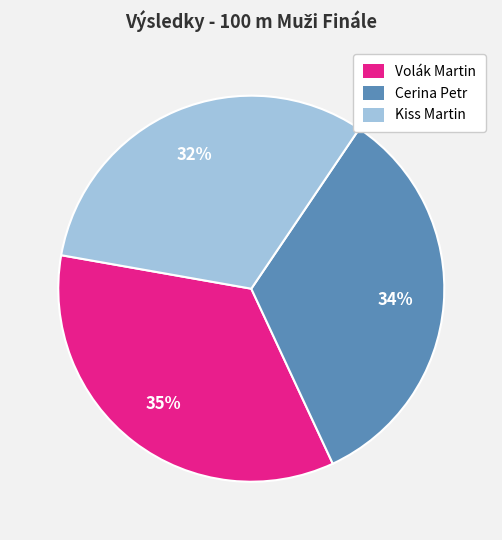

The Kiss Martin slice represents 32% of the pie. True or false?

True